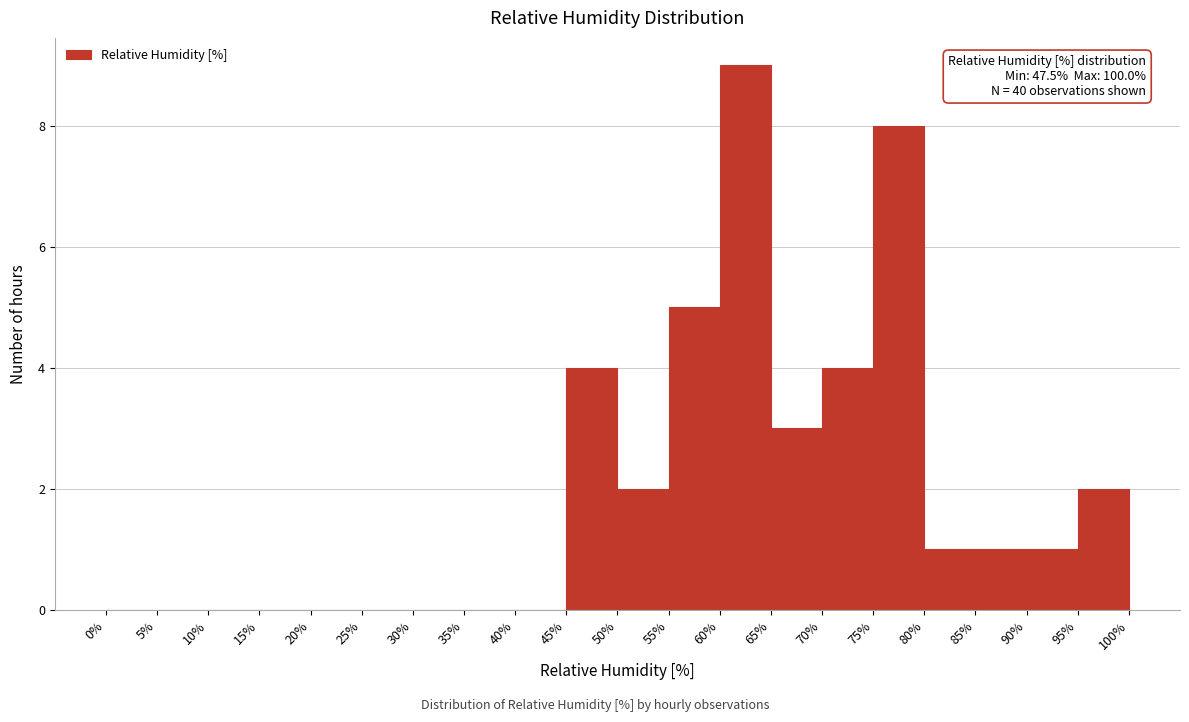

Over which range of the x-axis is the bar tallest?

60% to 65%